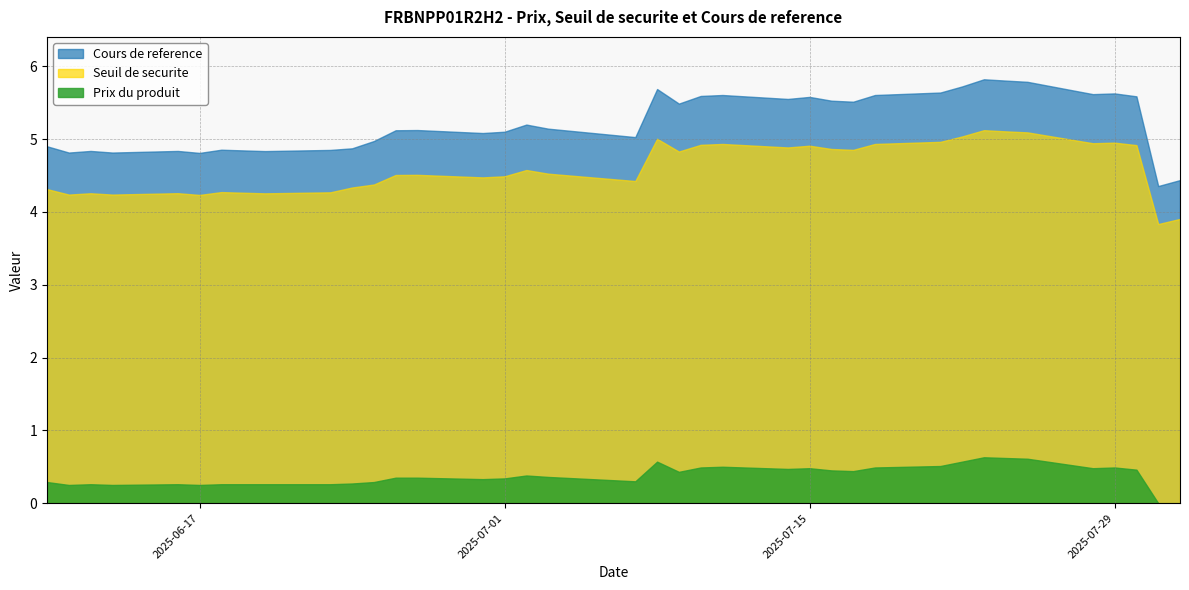

At which category does the chart reach its peak across all series?

2025-07-23